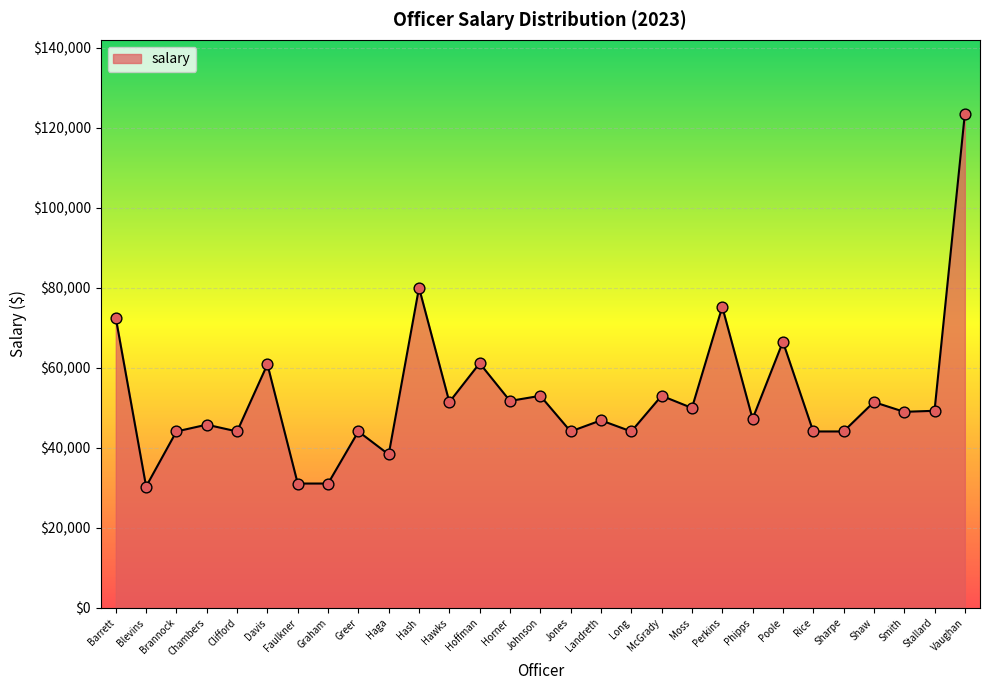

Approximately how many times larger is the value at Long compared to Shaw?

0.9